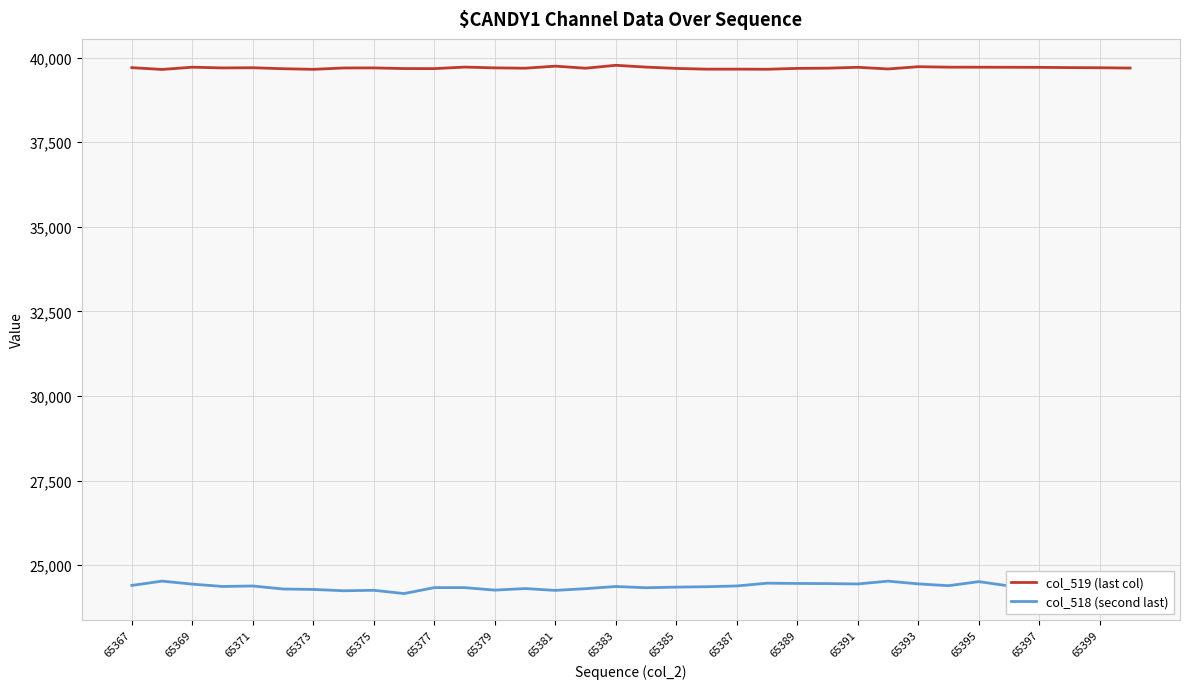

What is the difference between the maximum and minimum values in the col_518 (second last) series?

368